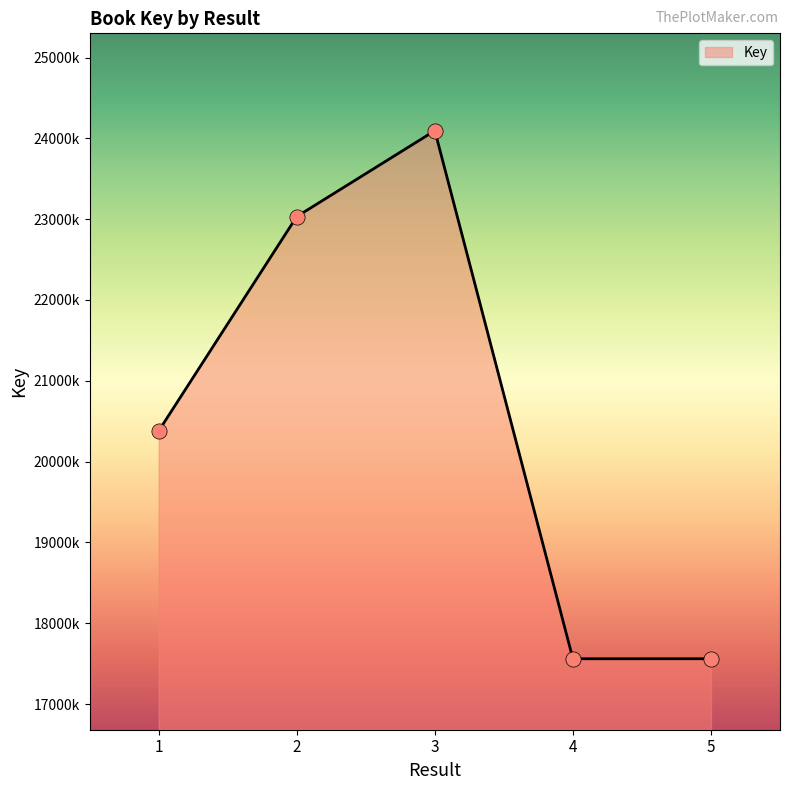

Does the chart have visible grid lines?

No